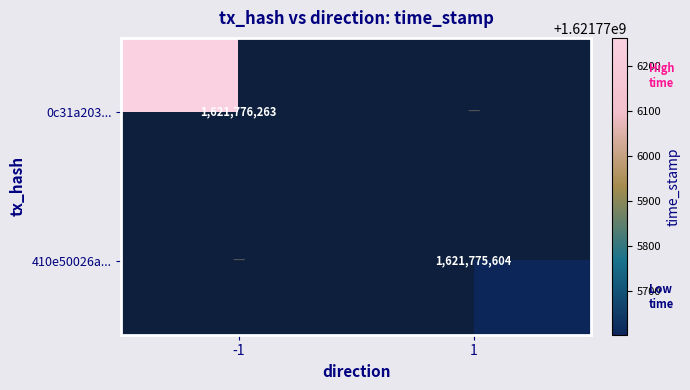

How many series are shown in this chart?

2